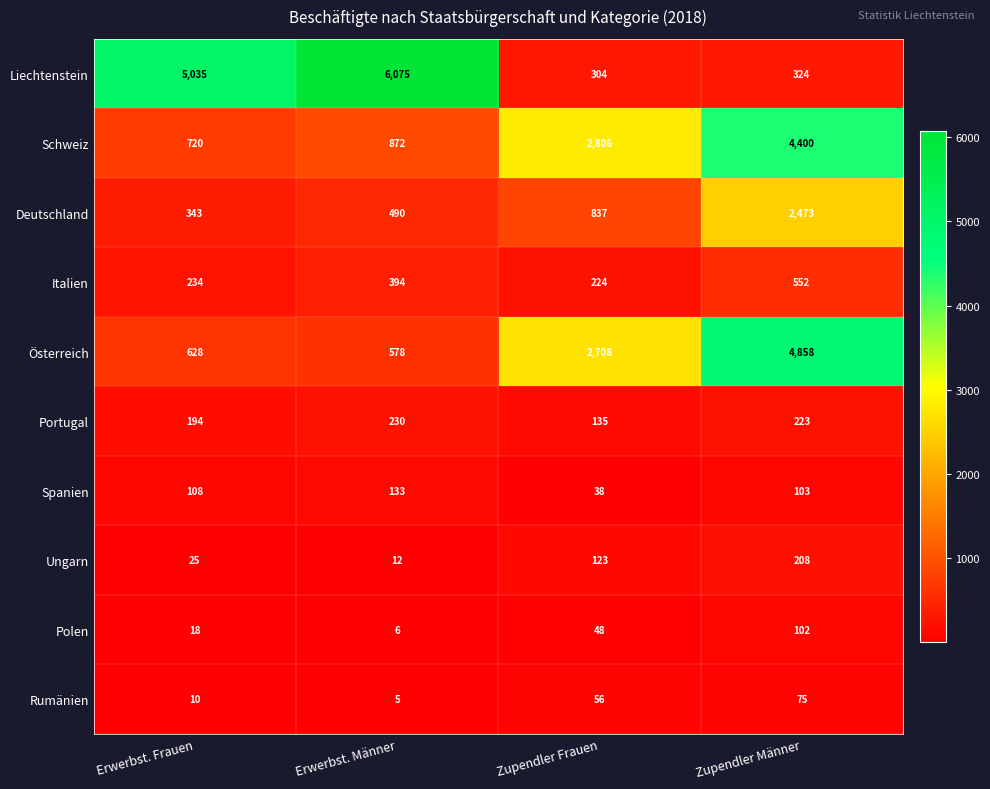

Rank the series at Erwerbst. Männer from lowest to highest value.

Rumänien, Polen, Ungarn, Spanien, Portugal, Italien, Deutschland, Österreich, Schweiz, Liechtenstein